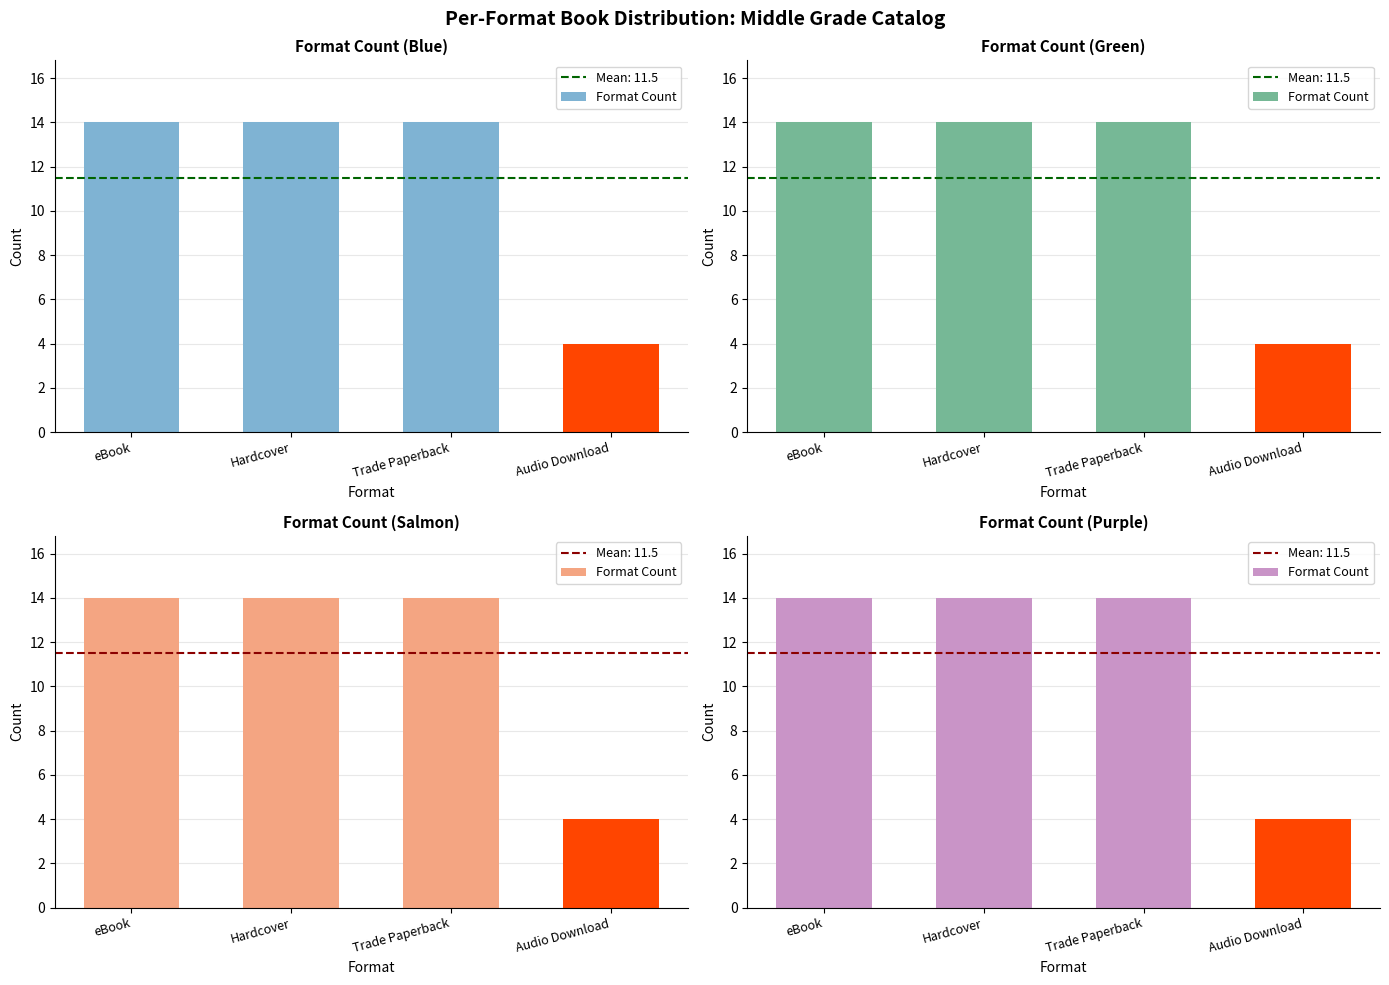

What is the value of the 1st bar from the left?

14